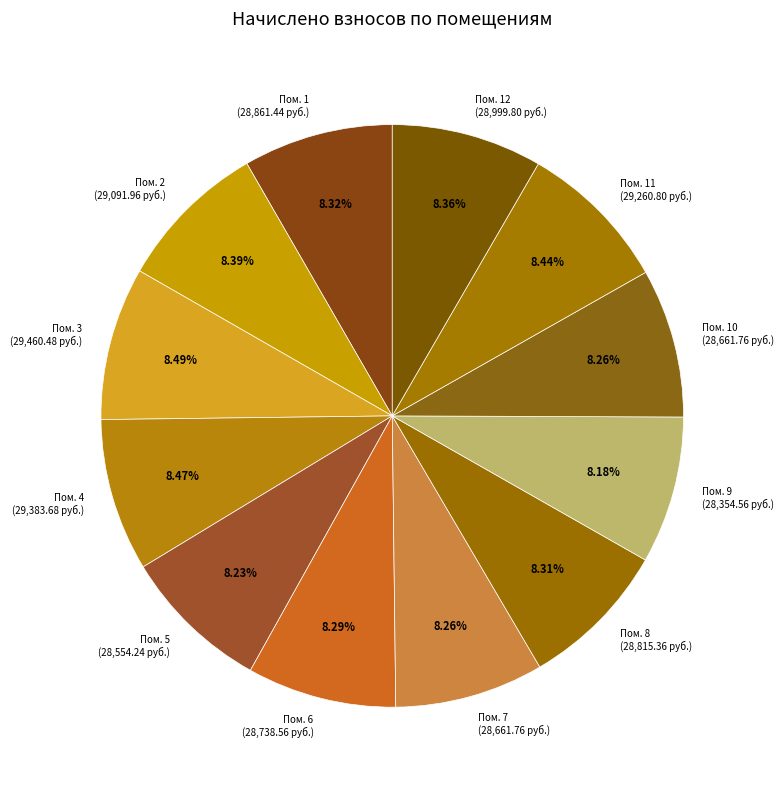

Does Пом. 6 (28,738.56 руб.) account for over 50% of the chart?

No